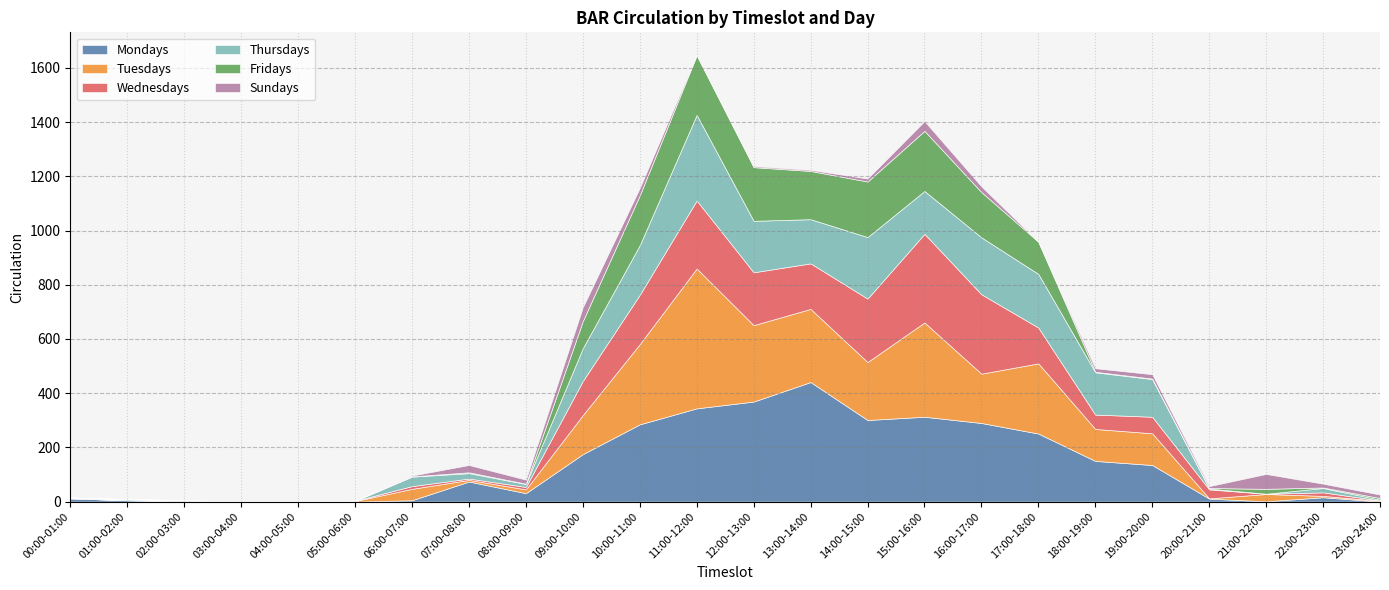

How many positive values does the Mondays series have?

21